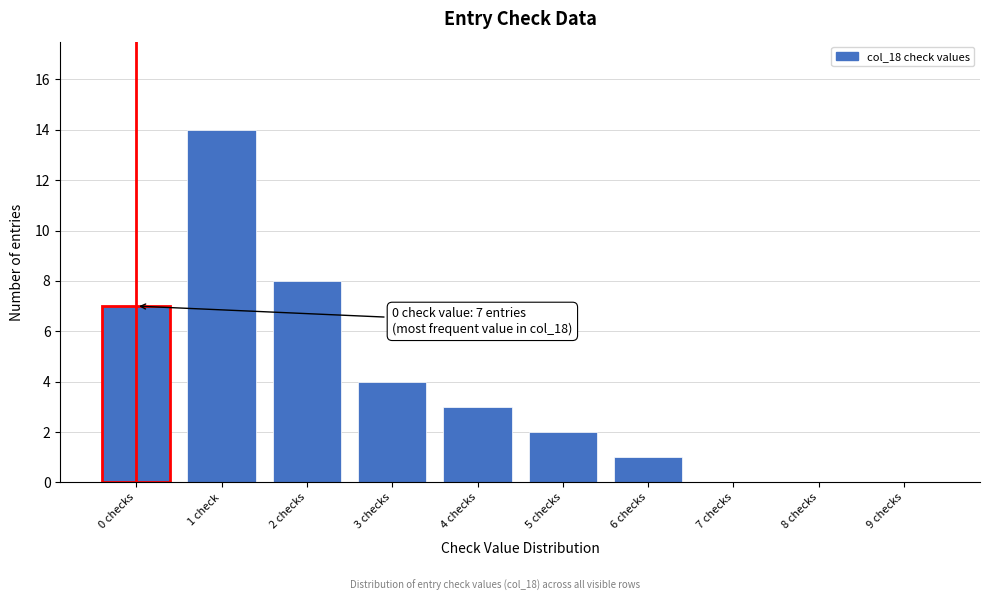

Reading left to right, what are all the values shown in this chart?

0 checks=7	1 check=14	2 checks=8	3 checks=4	4 checks=3	5 checks=2	6 checks=1	7 checks=0	8 checks=0	9 checks=0